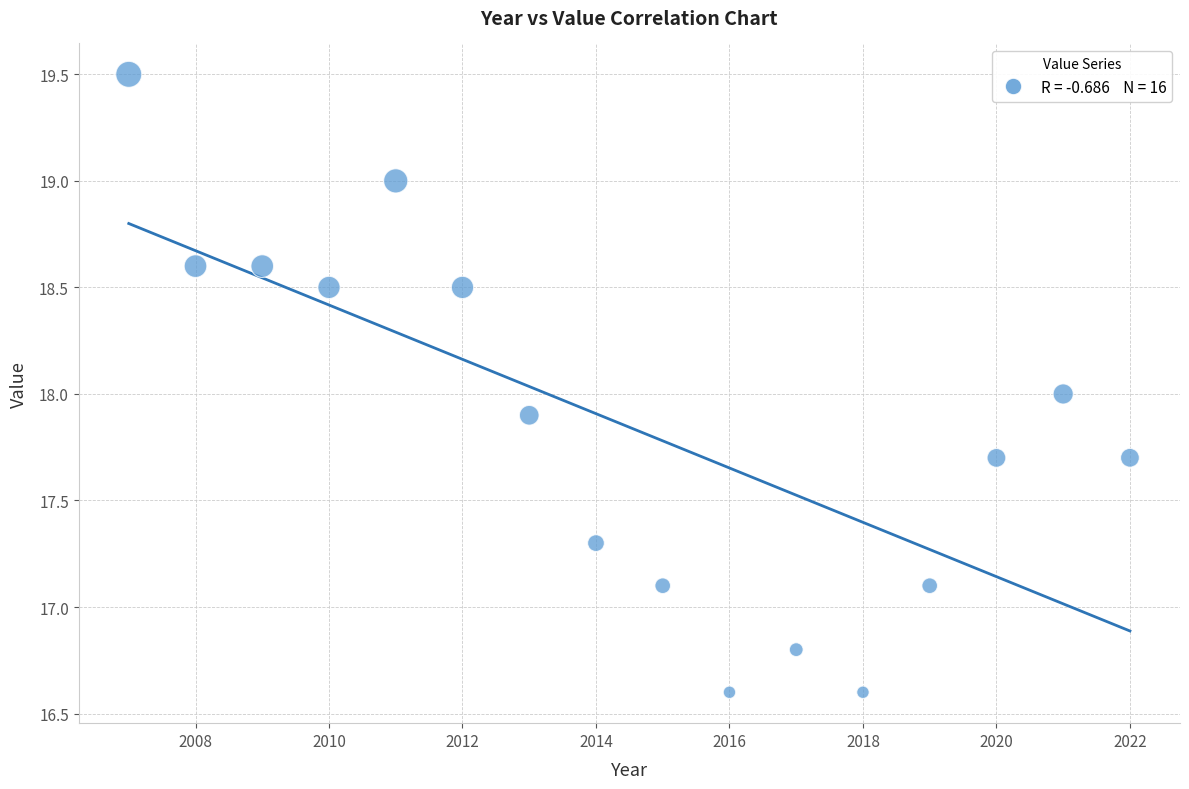

What is the range of Y values (max minus min)?

2.9